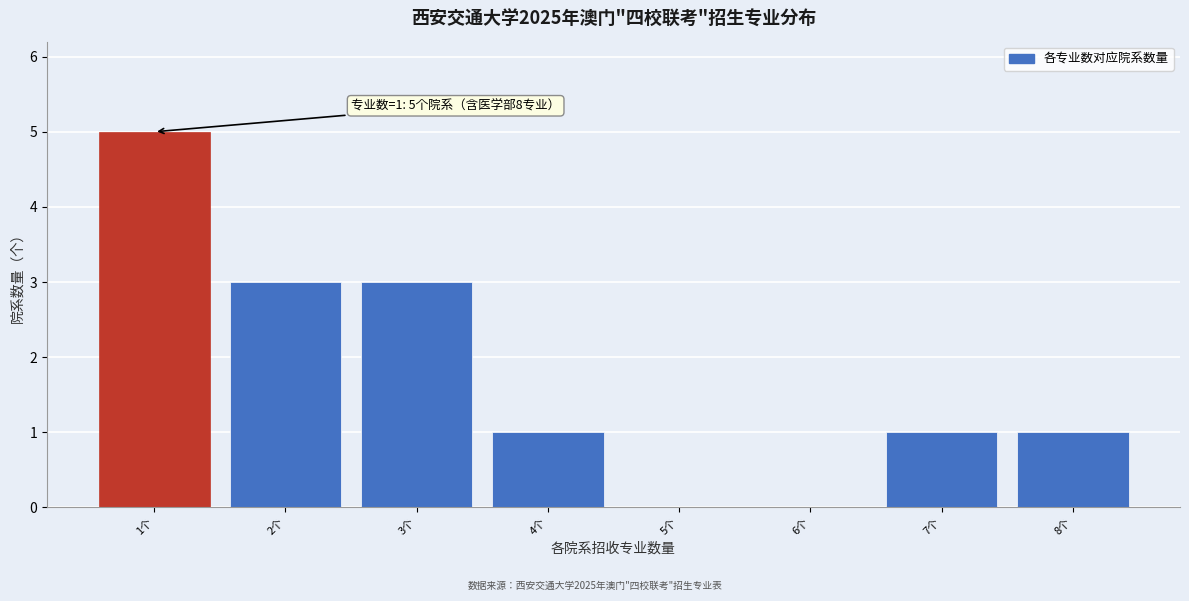

Reading left to right, extract all data points from this chart.

1个=5	2个=3	3个=3	4个=1	5个=0	6个=0	7个=1	8个=1